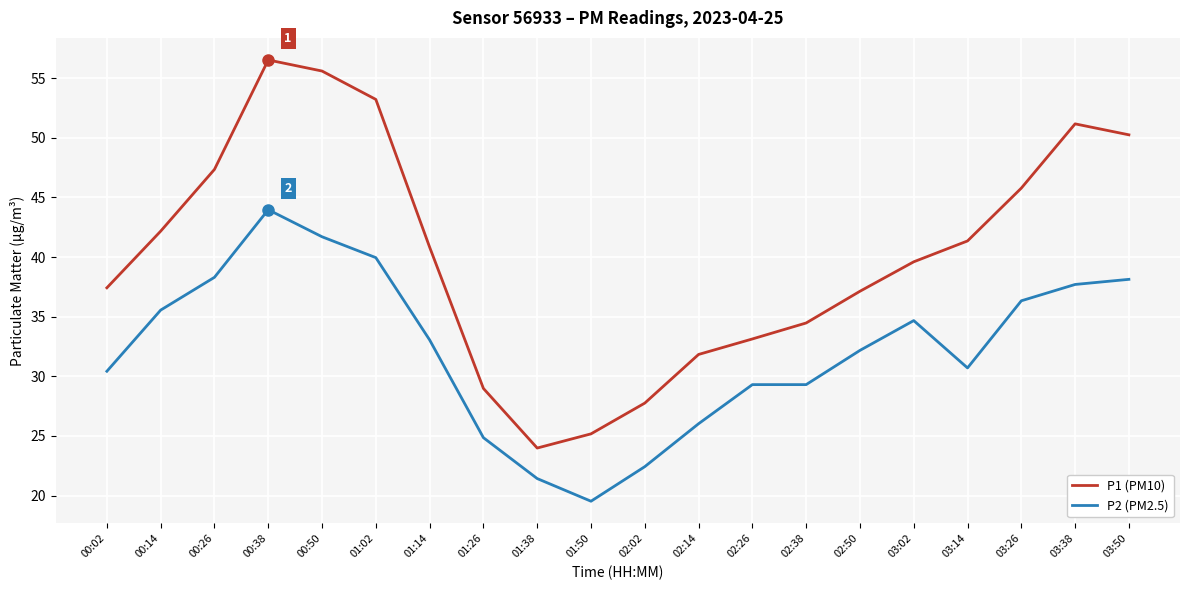

Where does the P2 (PM2.5) series first go above 33?

00:14